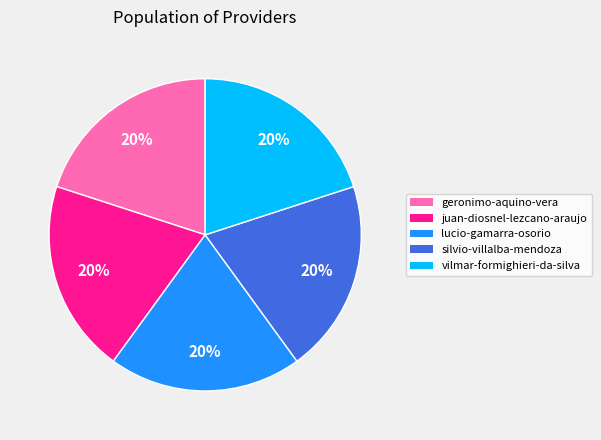

Do silvio-villalba-mendoza and lucio-gamarra-osorio together represent more than half of the pie?

No